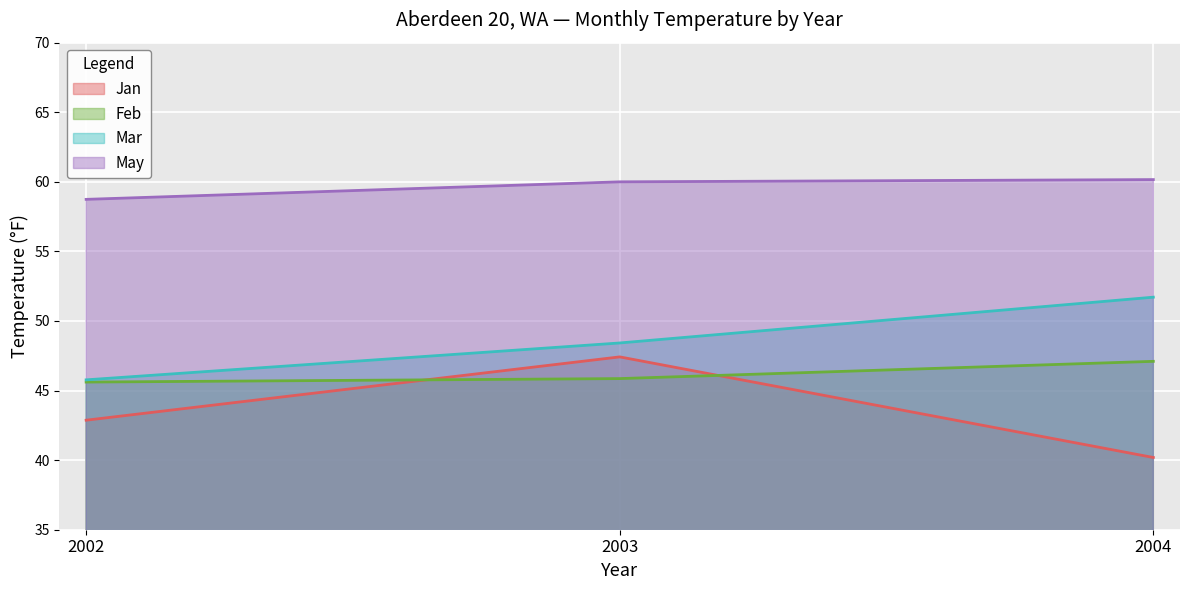

How many data points in Mar are above 48?

2